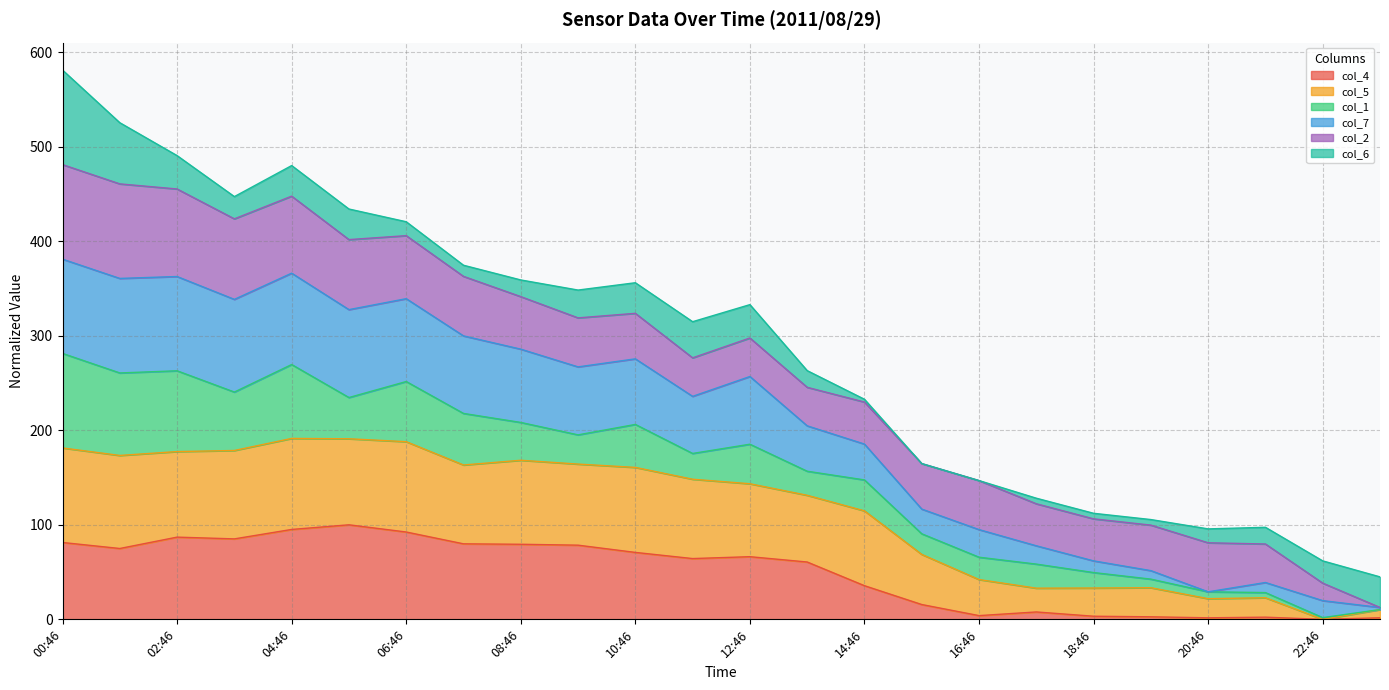

What is the total value across all series at 12:46?

332.9